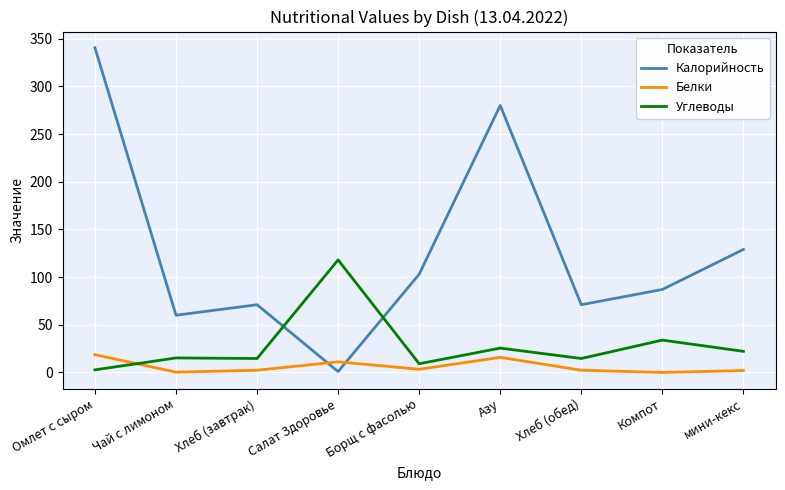

At Хлеб (завтрак), list the series in order from smallest to largest.

Белки, Углеводы, Калорийность